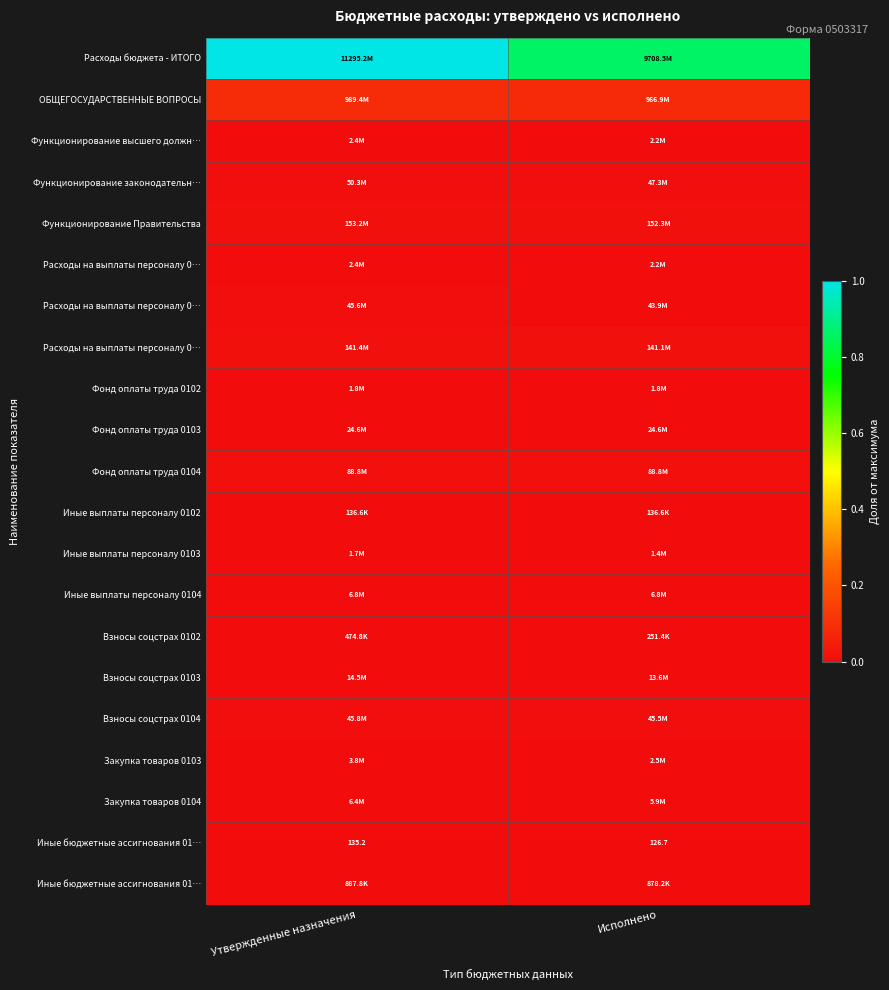

Which has a higher value, Исполнено or Утвержденные назначения?

Утвержденные назначения